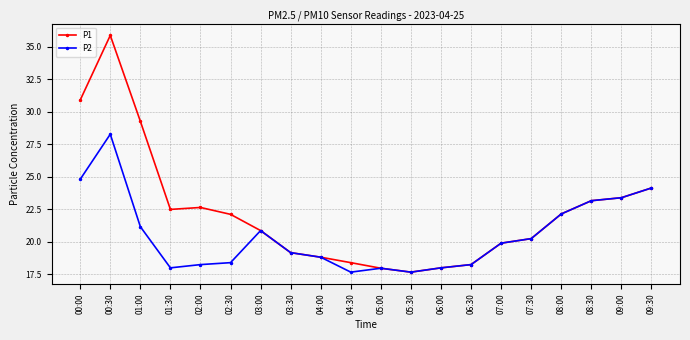

At how many categories does at least one series exceed 22?

10